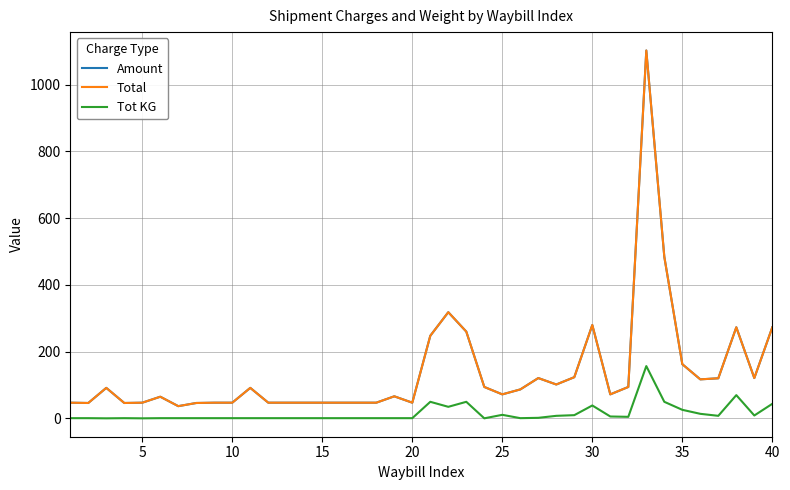

Does the chart have visible grid lines?

Yes